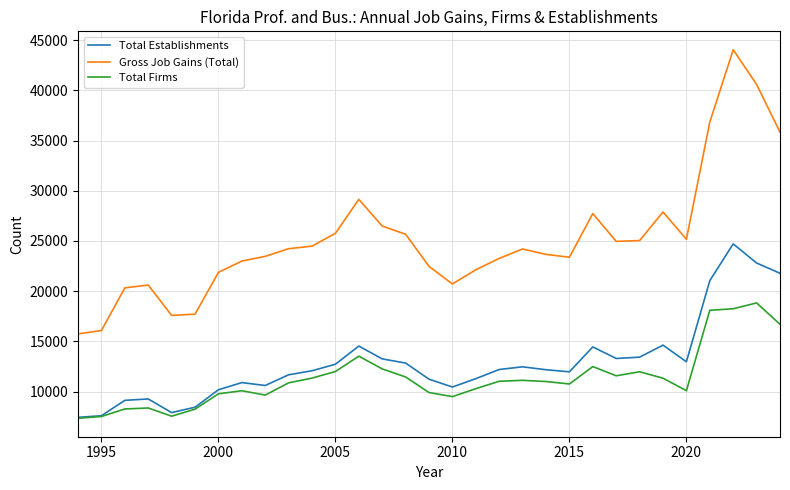

True or false: Total Establishments and Gross Job Gains (Total) intersect in this chart.

False